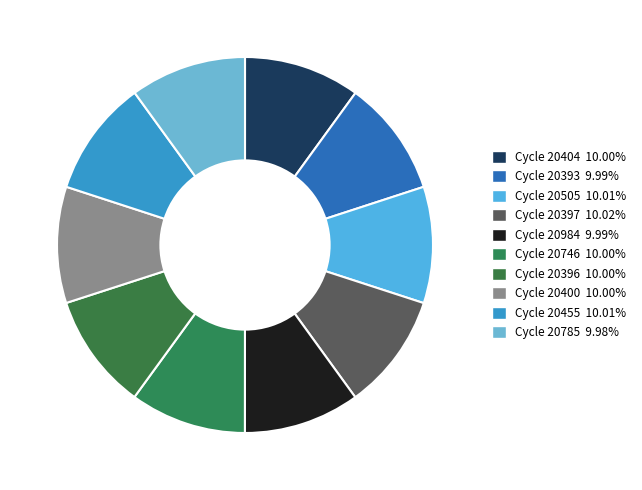

Does any single category account for the majority?

No